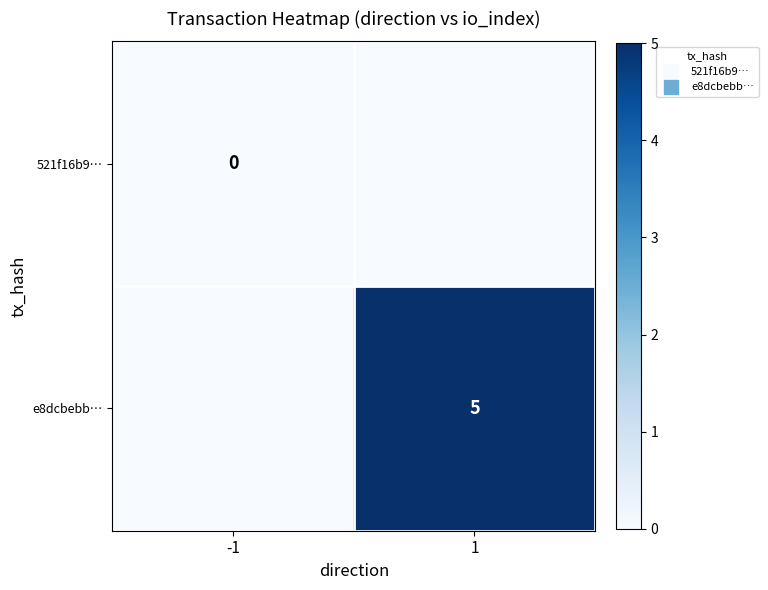

The e8dcbebb… series shows 2 at 1. True or false?

False